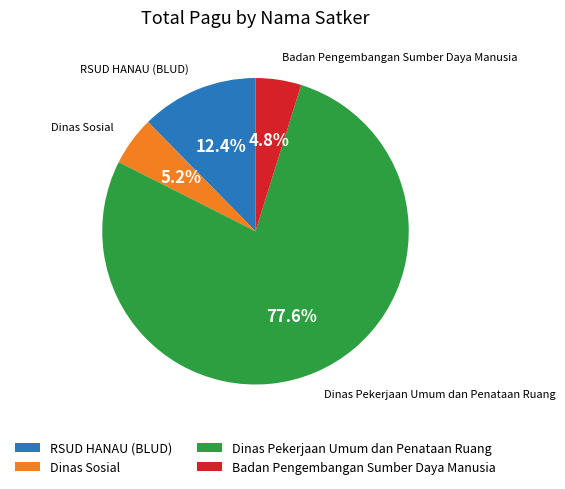

What is the largest slice in the pie chart?

Dinas Pekerjaan Umum dan Penataan Ruang